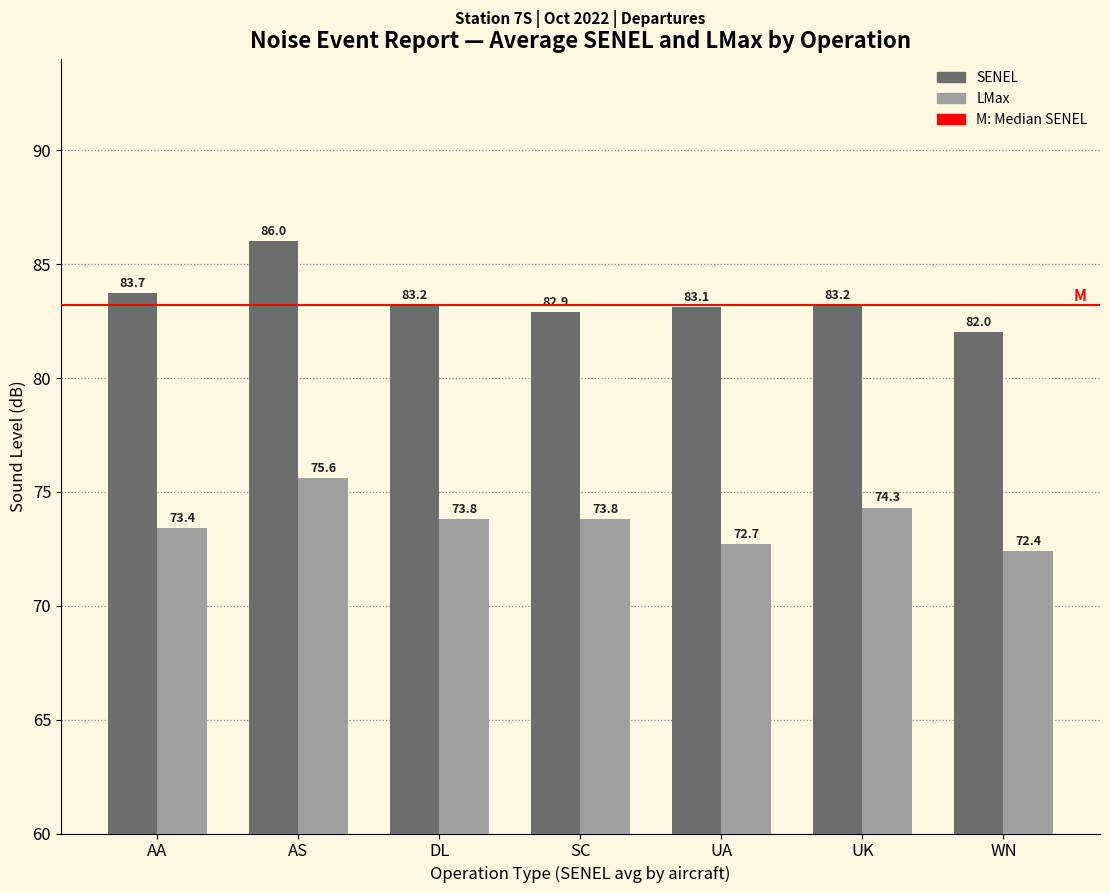

Between AS and WN, which series saw the biggest shift?

SENEL